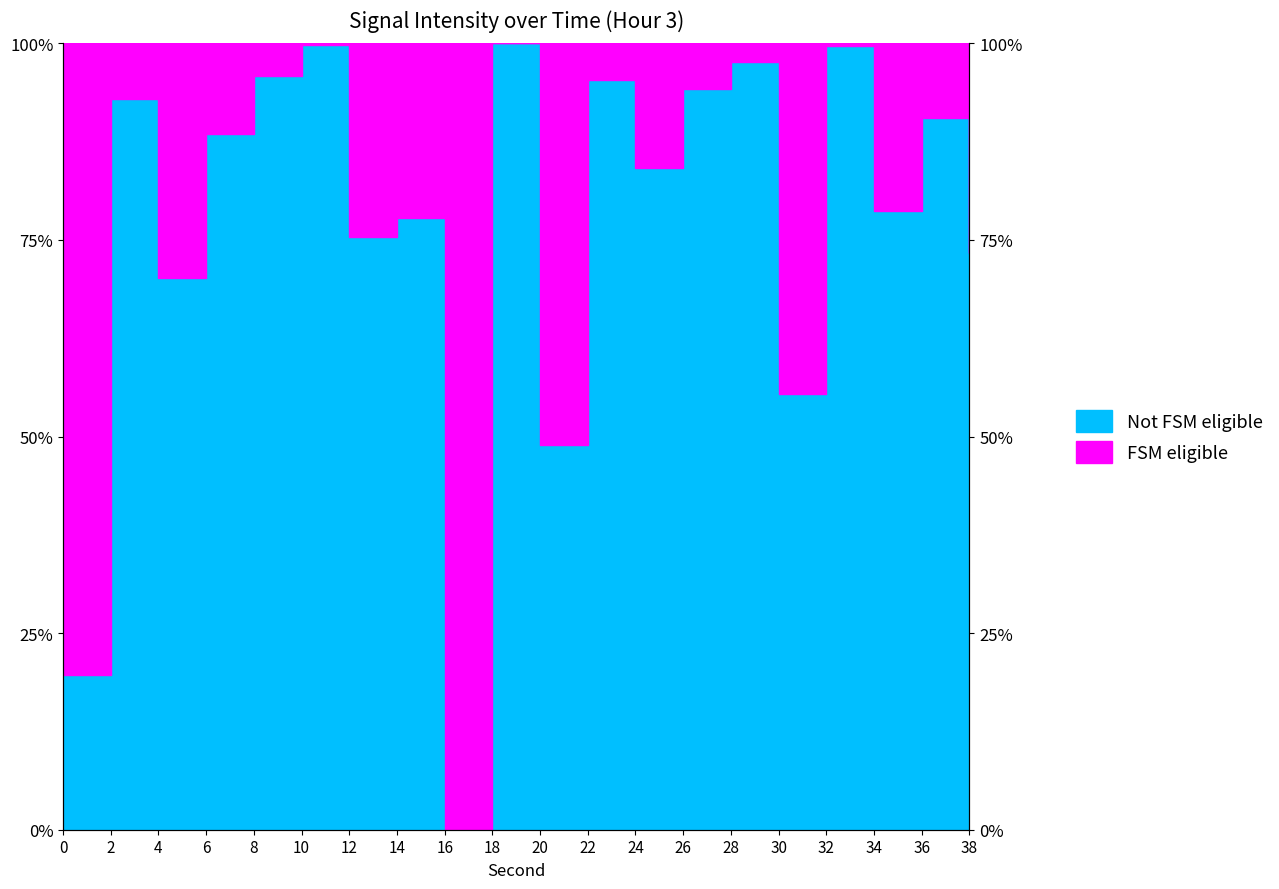

How many interior local peaks (higher than both neighbors) does the data have?

8